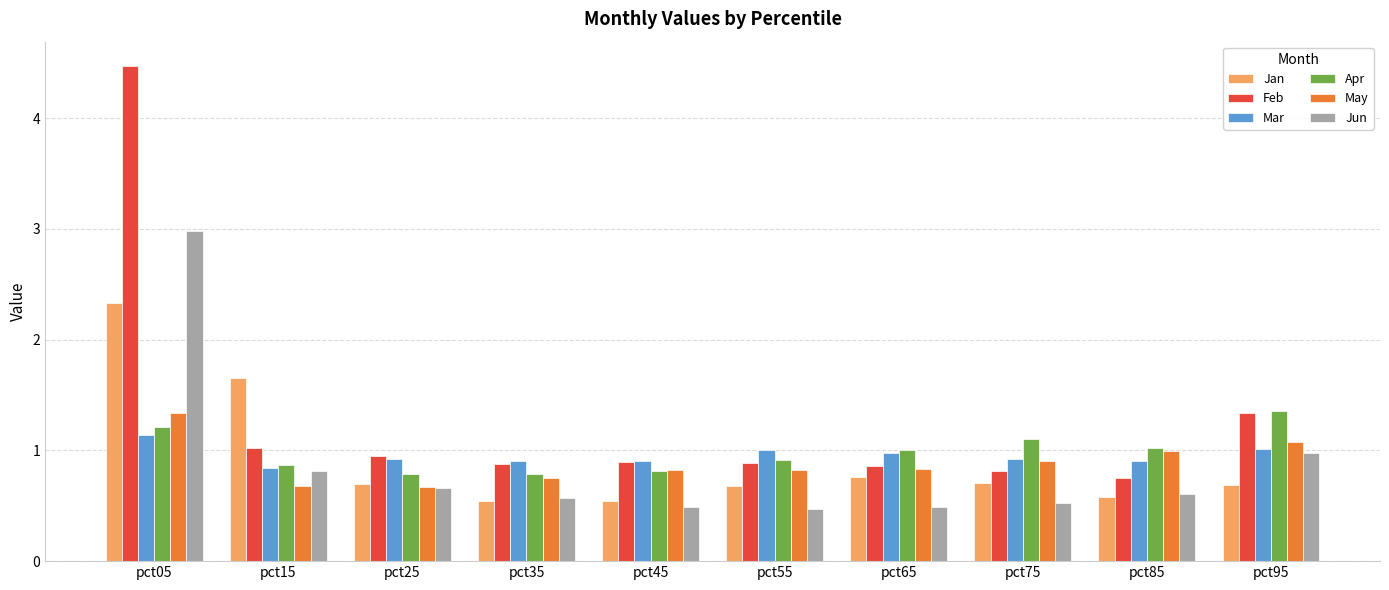

What is the difference between the second highest and second lowest values in the Jan series?

1.1